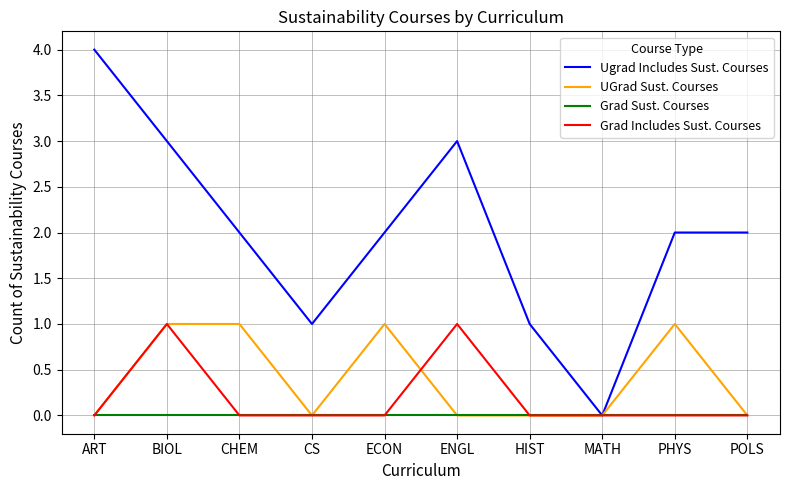

What position from the left is PHYS?

9